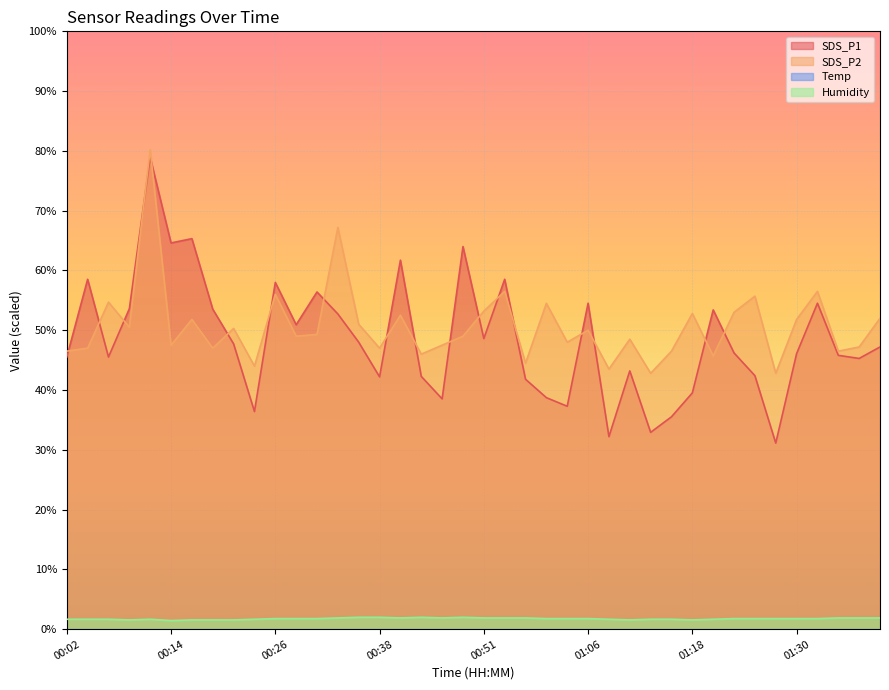

True or false: SDS_P1 has a value of 18.9 at 00:31.

False